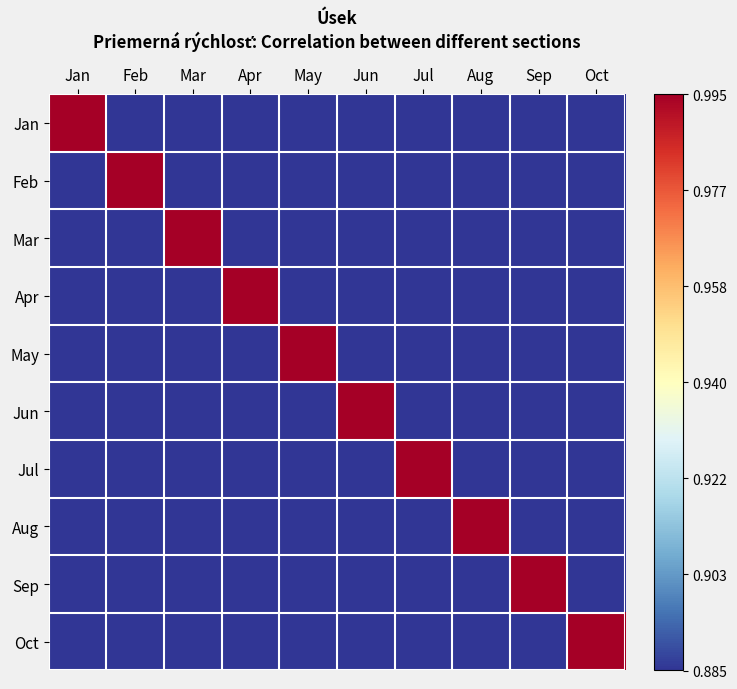

What is the total value across all series at Jan?

-0.9